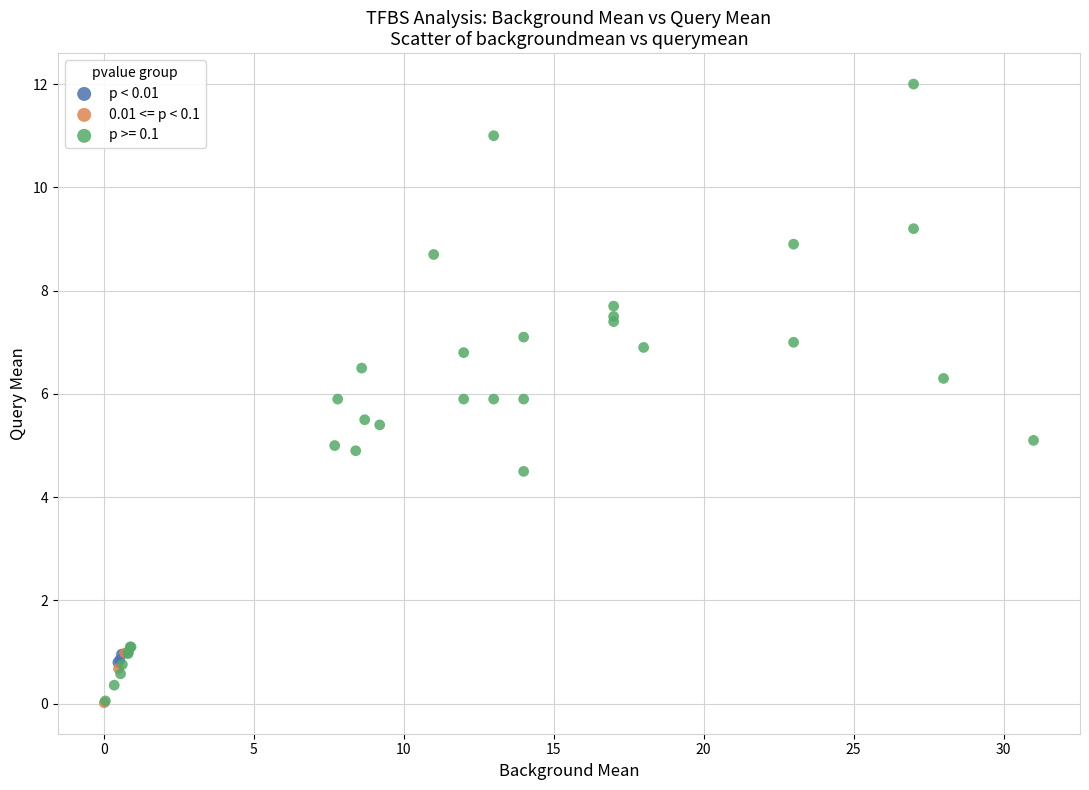

Which series has the largest Y range (max minus min)?

p >= 0.1